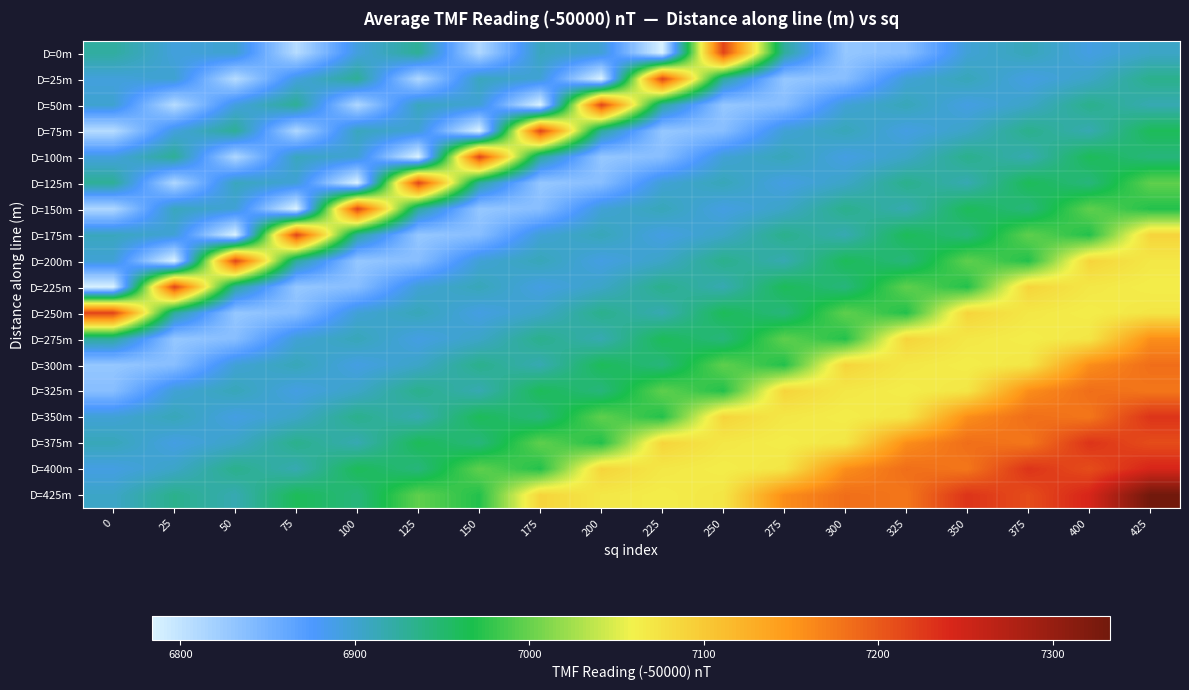

Which series has the largest total across all categories?

D=425m